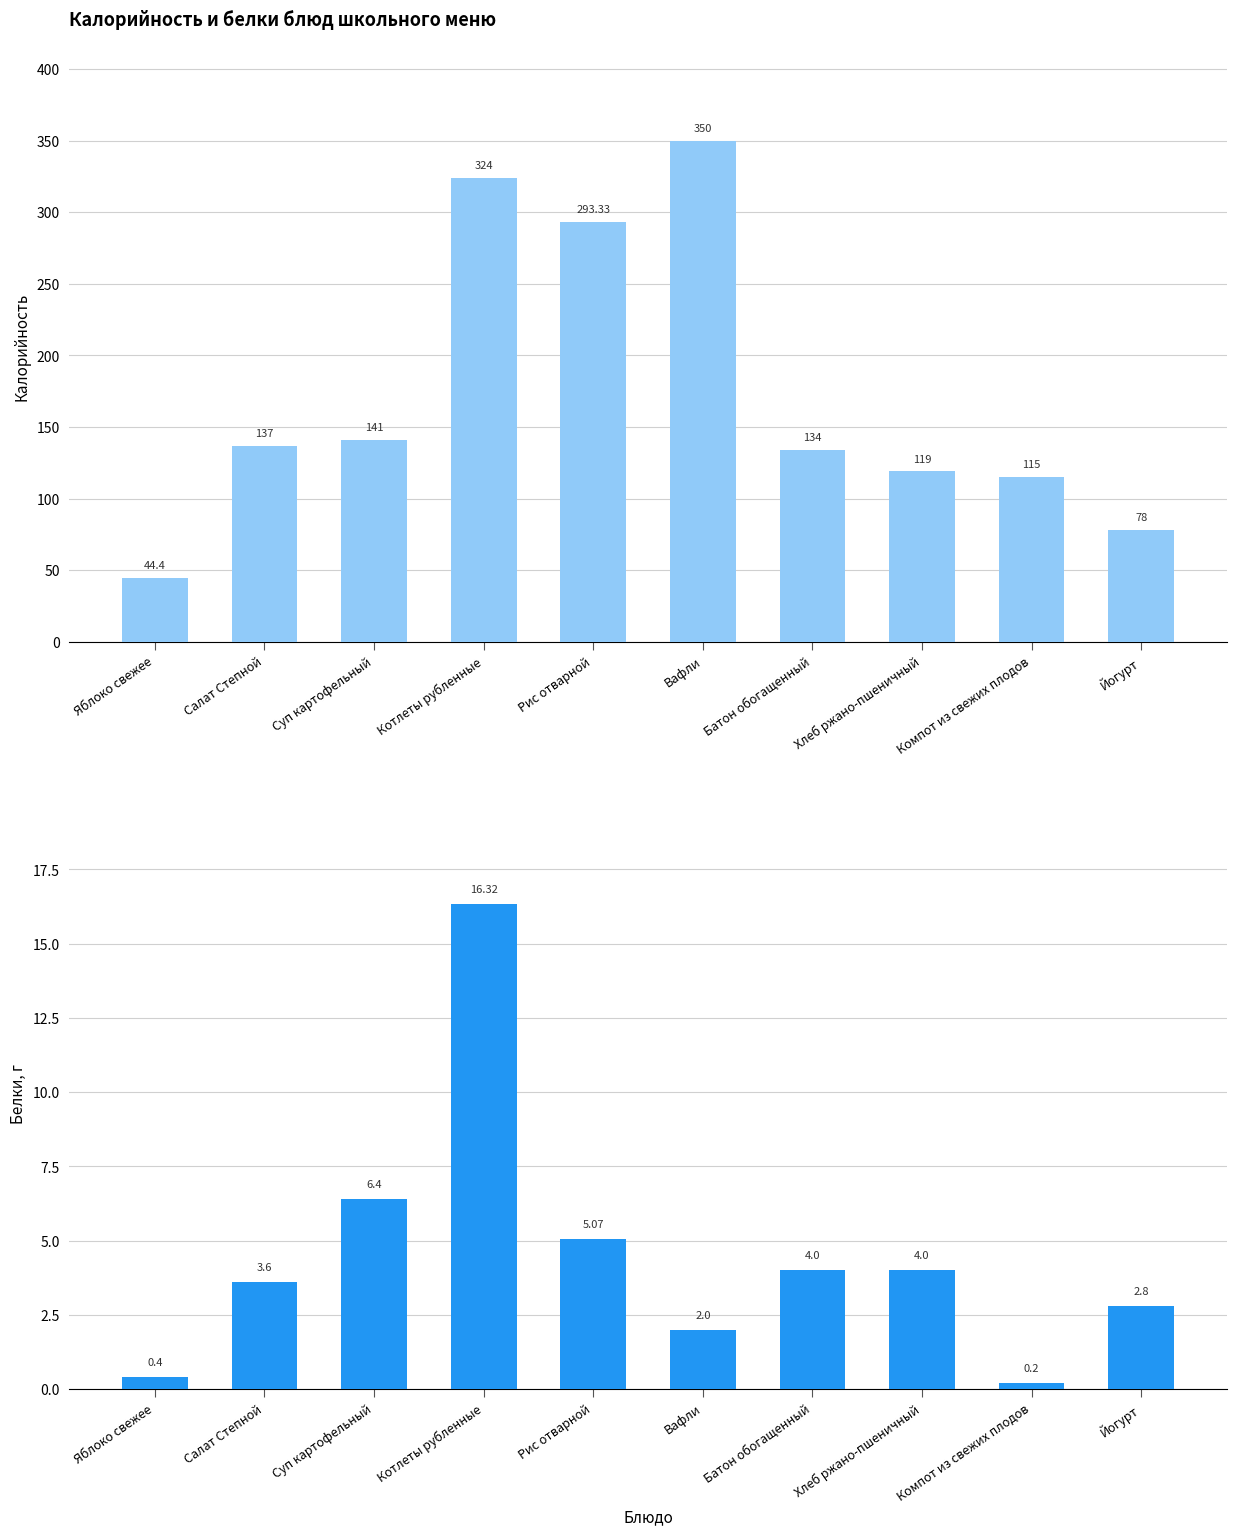

At which label is Белки closest to 8?

Суп картофельный